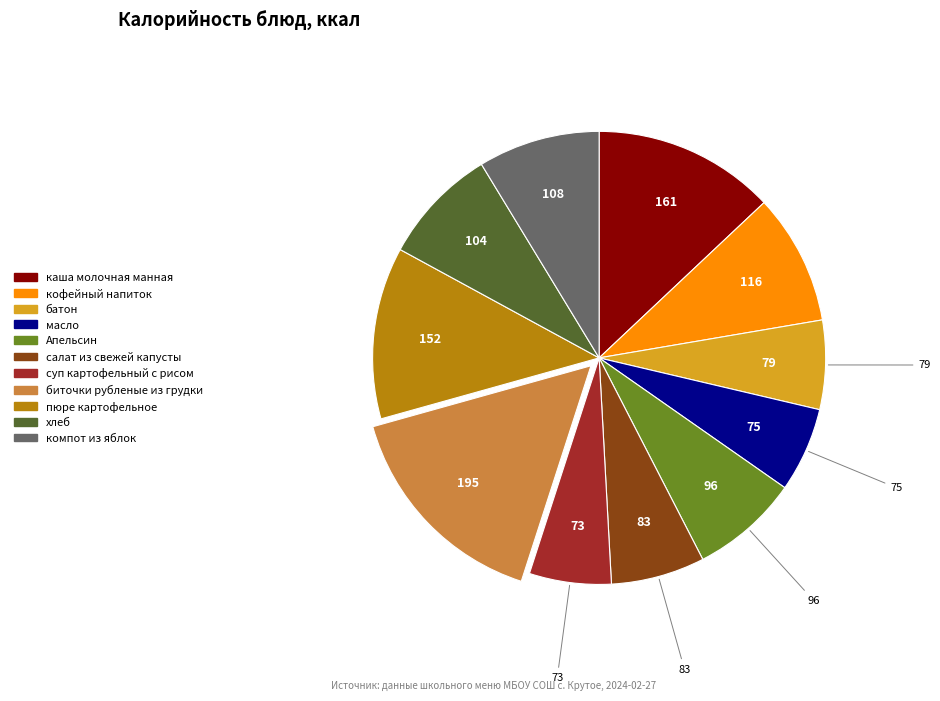

Which category has the biggest portion of the pie?

биточки рубленые из грудки